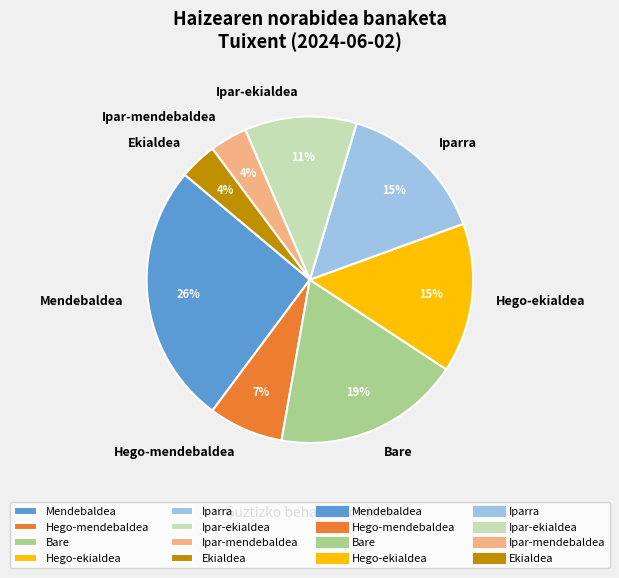

Between Bare and Ipar-ekialdea, which is larger?

Bare